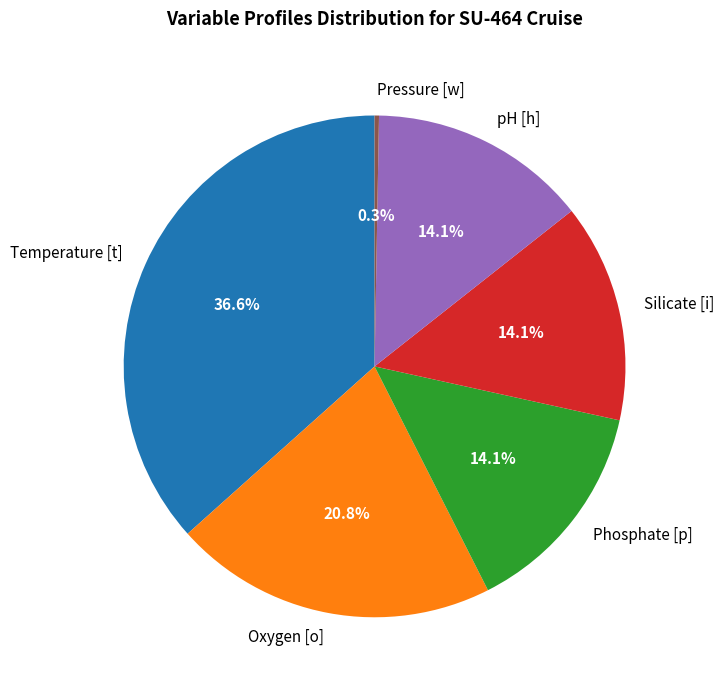

What is the ratio of the value at Oxygen [o] to the value at Pressure [w]?

74.0